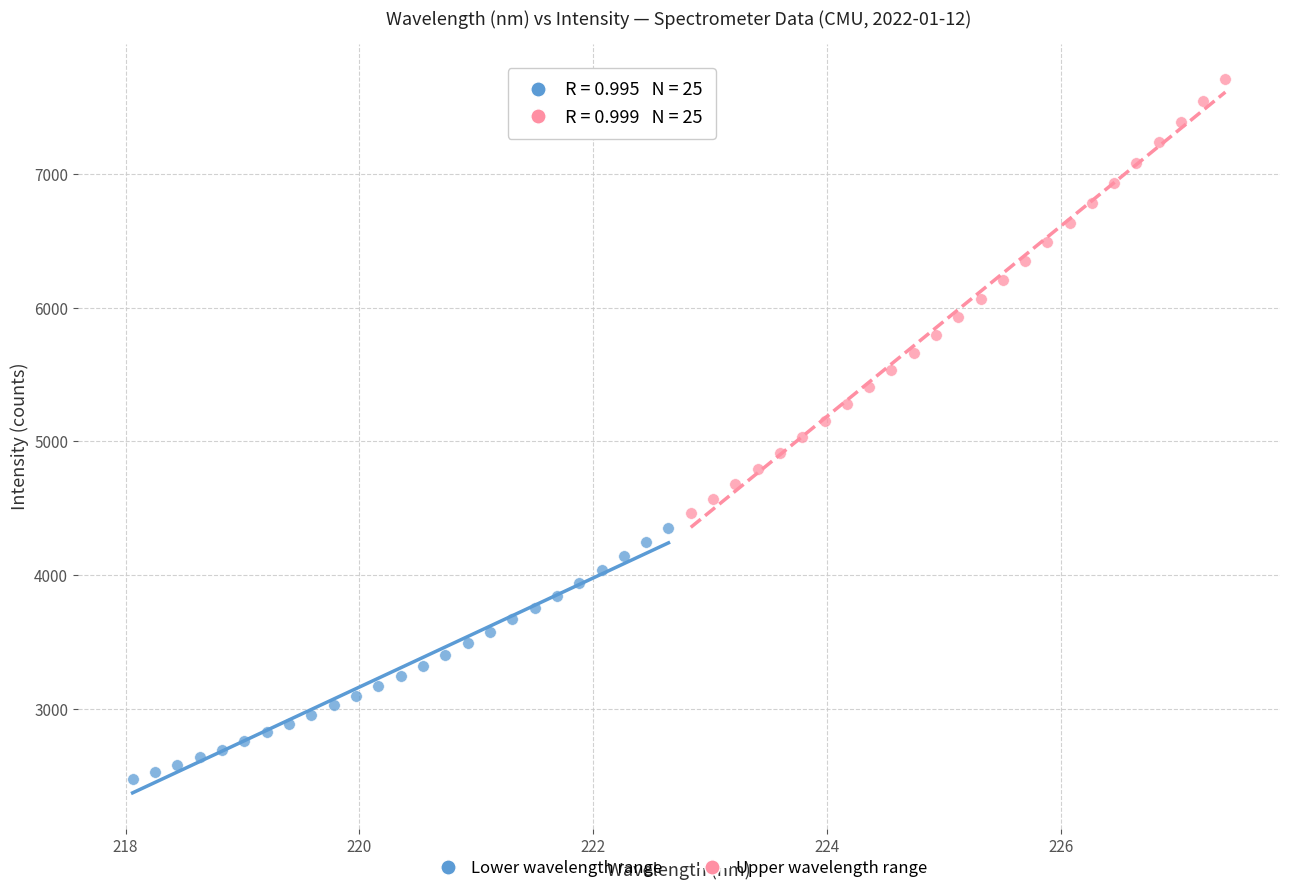

Which series has the widest spread of Y values?

Upper wavelength range